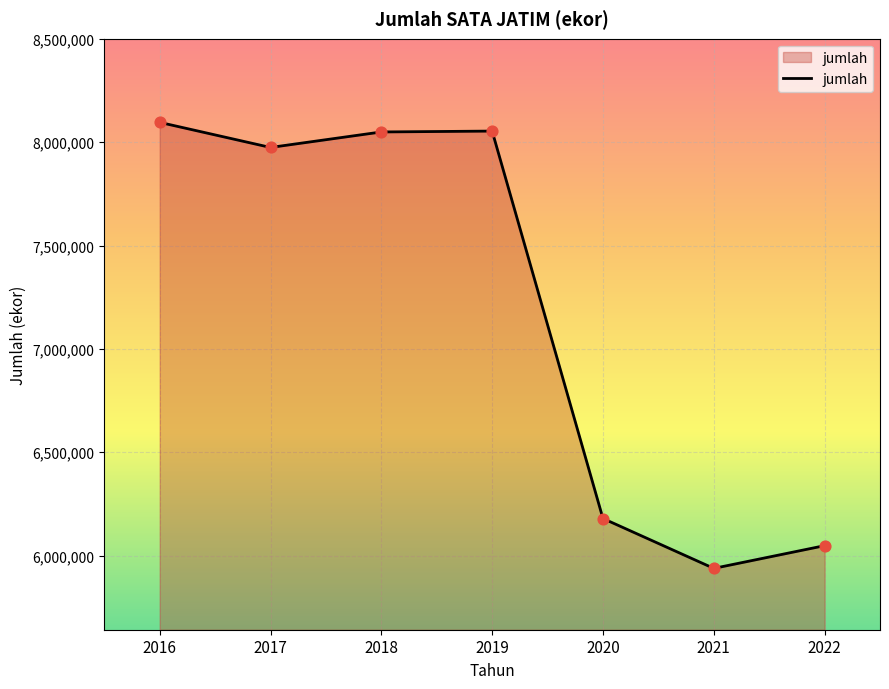

Approximately how many times larger is the value at 2019 compared to 2020?

1.3